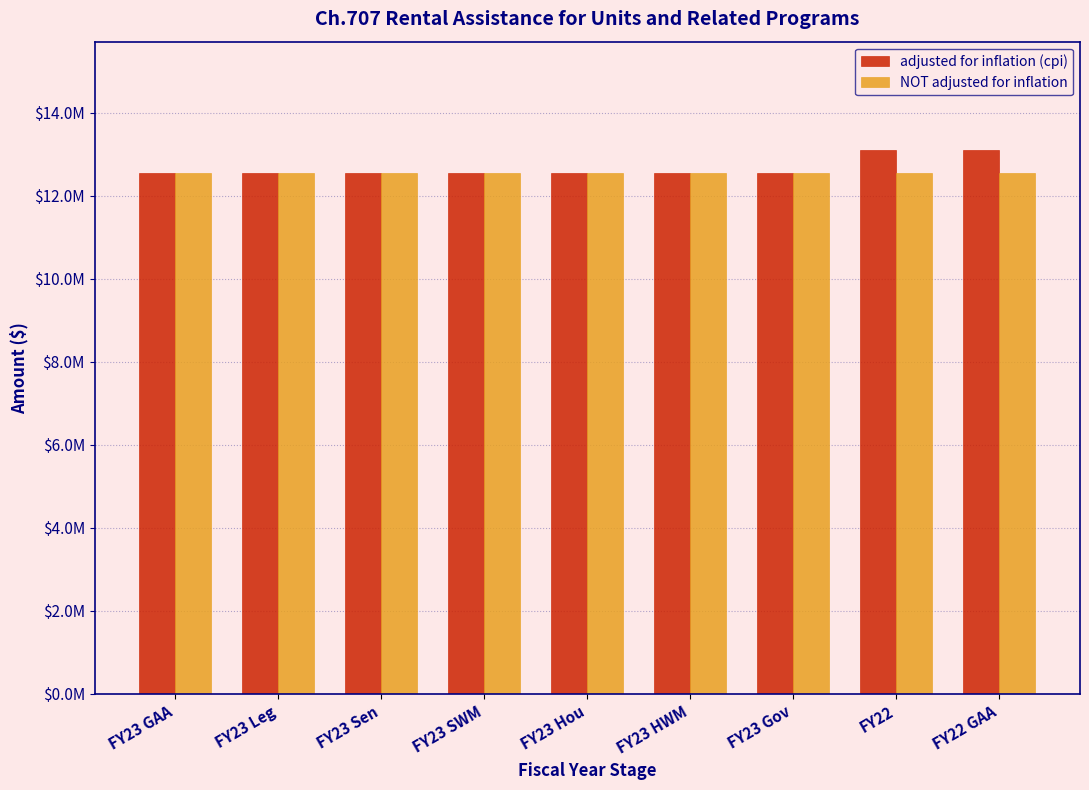

Which series has the largest range (max minus min)?

adjusted for inflation (cpi)